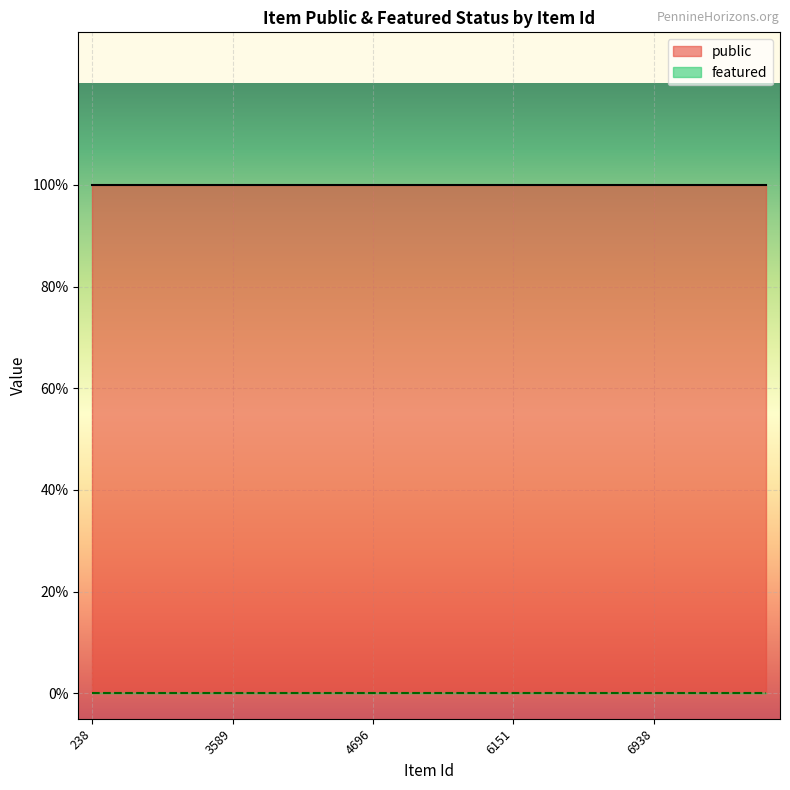

What are all the series names shown in the legend?

public, featured